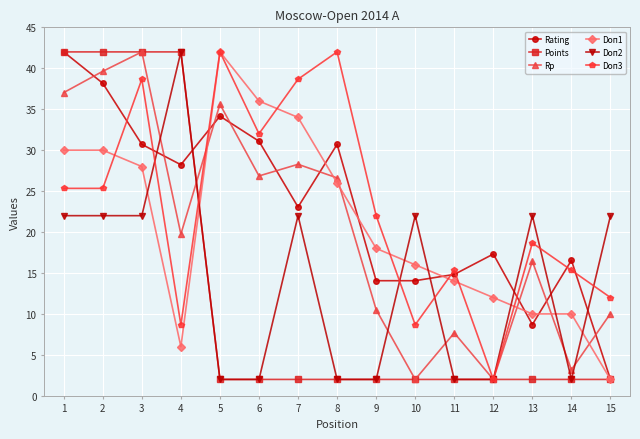

Reading left to right, list all the values displayed in this chart.

Rating: 1=42.0	2=38.2	3=30.7	4=28.2	5=34.2	6=31.1	7=23.1	8=30.7	9=14.1	10=14.1	11=14.8	12=17.3	13=8.7	14=16.5	15=2.0
Points: 1=42.0	2=42.0	3=42.0	4=42.0	5=2.0	6=2.0	7=2.0	8=2.0	9=2.0	10=2.0	11=2.0	12=2.0	13=2.0	14=2.0	15=2.0
Rp: 1=37.0	2=39.6	3=42.0	4=19.8	5=35.6	6=26.9	7=28.3	8=26.6	9=10.5	10=2.0	11=7.7	12=2.0	13=16.4	14=3.2	15=10.0
Doп1: 1=30.0	2=30.0	3=28.0	4=6.0	5=42.0	6=36.0	7=34.0	8=26.0	9=18.0	10=16.0	11=14.0	12=12.0	13=10.0	14=10.0	15=2.0
Doп2: 1=22.0	2=22.0	3=22.0	4=42.0	5=2.0	6=2.0	7=22.0	8=2.0	9=2.0	10=22.0	11=2.0	12=2.0	13=22.0	14=2.0	15=22.0
Doп3: 1=25.3	2=25.3	3=38.7	4=8.7	5=42.0	6=32.0	7=38.7	8=42.0	9=22.0	10=8.7	11=15.3	12=2.0	13=18.7	14=15.3	15=12.0